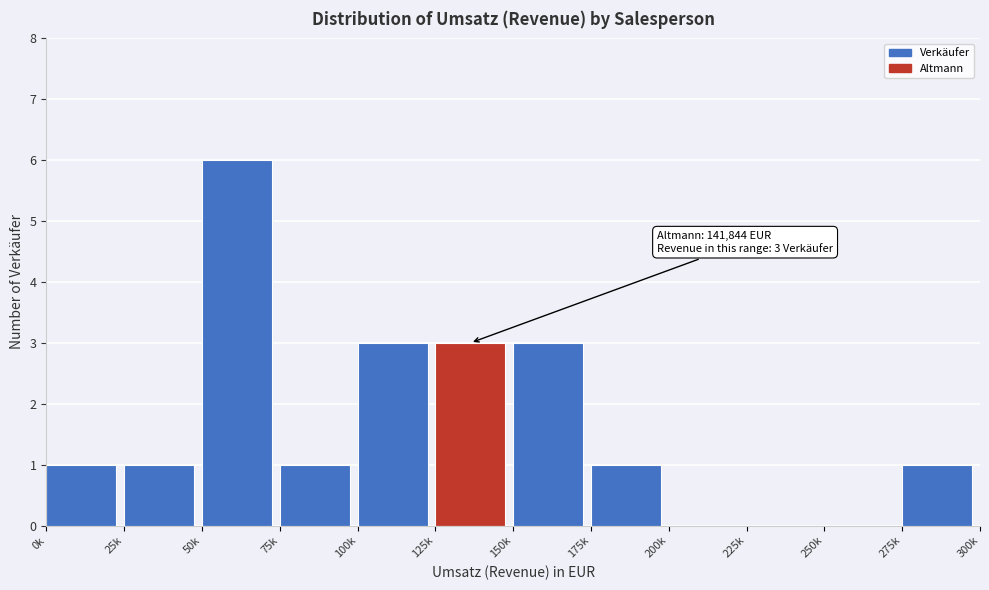

Reading left to right, transcribe all the data shown in this chart.

0k=1	25k=1	50k=6	75k=1	100k=3	125k=3	150k=3	175k=1	200k=0	225k=0	250k=0	275k=1